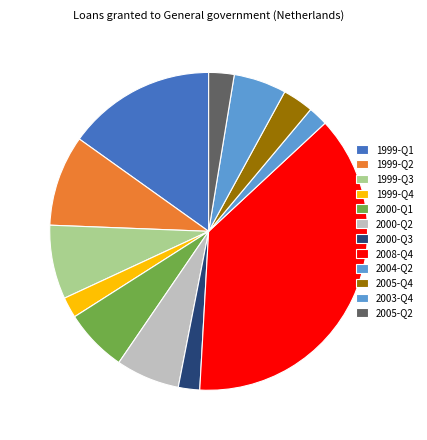

How many slices are in this pie chart?

12